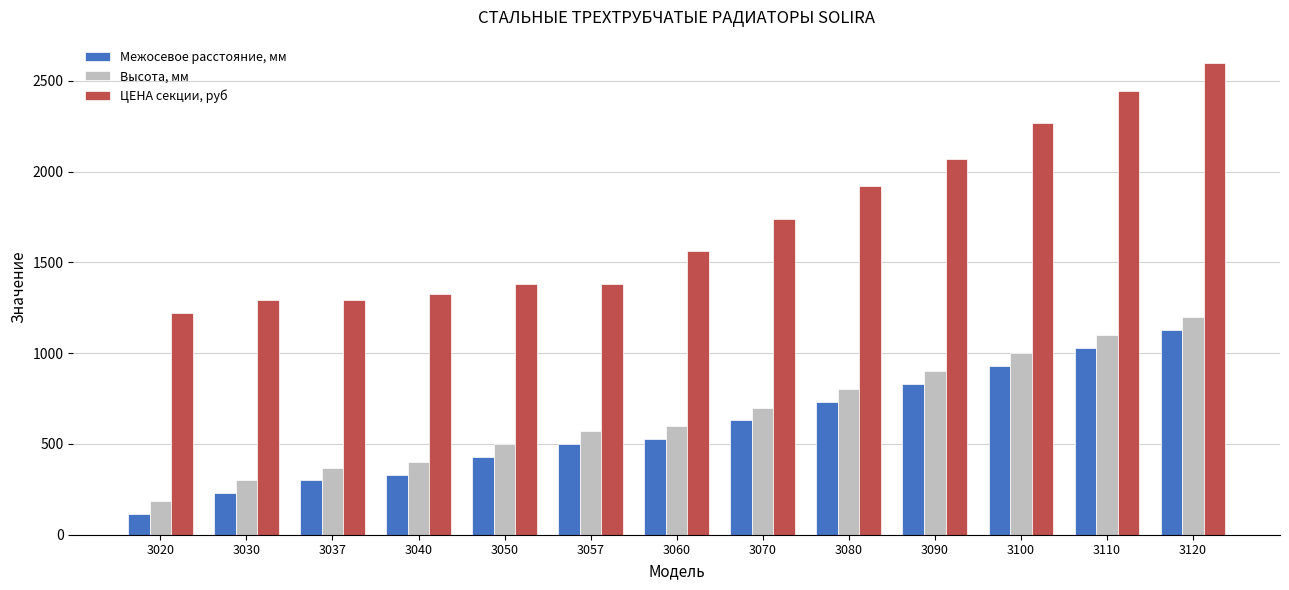

Reading right to left, extract all data points from this chart.

Межосевое расстояние, мм: 3120=1130	3110=1030	3100=930	3090=830	3080=730	3070=630	3060=530	3057=500	3050=430	3040=330	3037=300	3030=230	3020=115
Высота, мм: 3120=1200	3110=1100	3100=1000	3090=900	3080=800	3070=700	3060=600	3057=570	3050=500	3040=400	3037=370	3030=300	3020=185
ЦЕНА секции, руб: 3120=2597	3110=2445	3100=2267	3090=2072	3080=1922	3070=1741	3060=1561	3057=1383	3050=1383	3040=1326	3037=1291	3030=1291	3020=1220